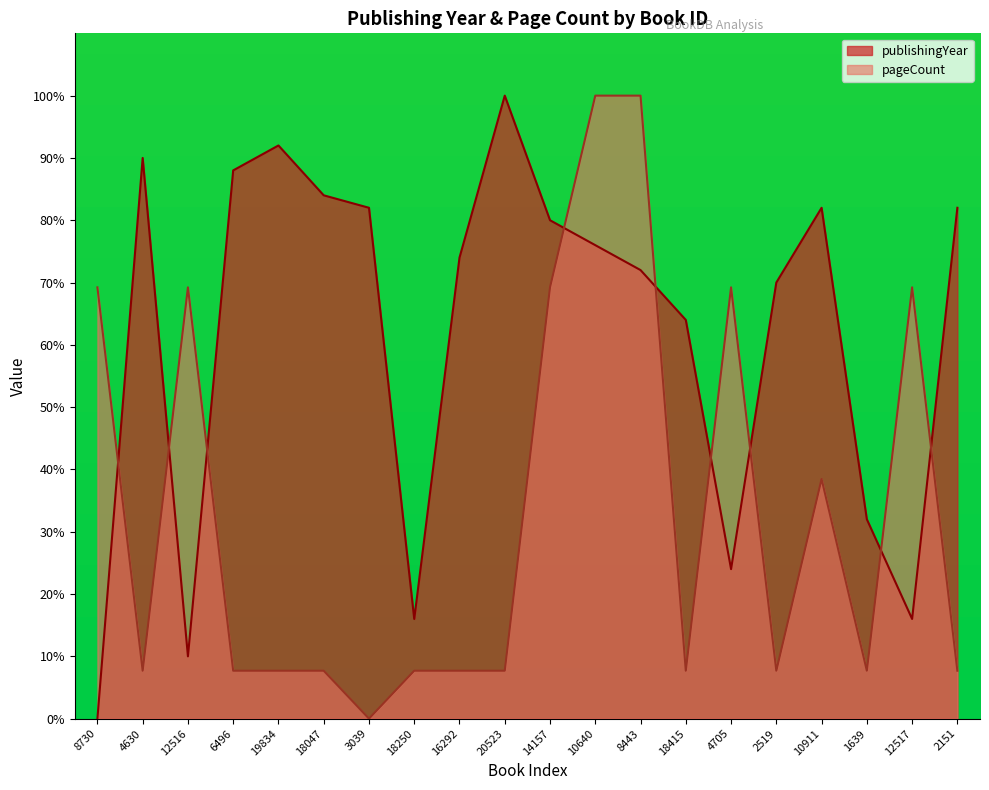

Which label corresponds to the largest value in the chart?

20523